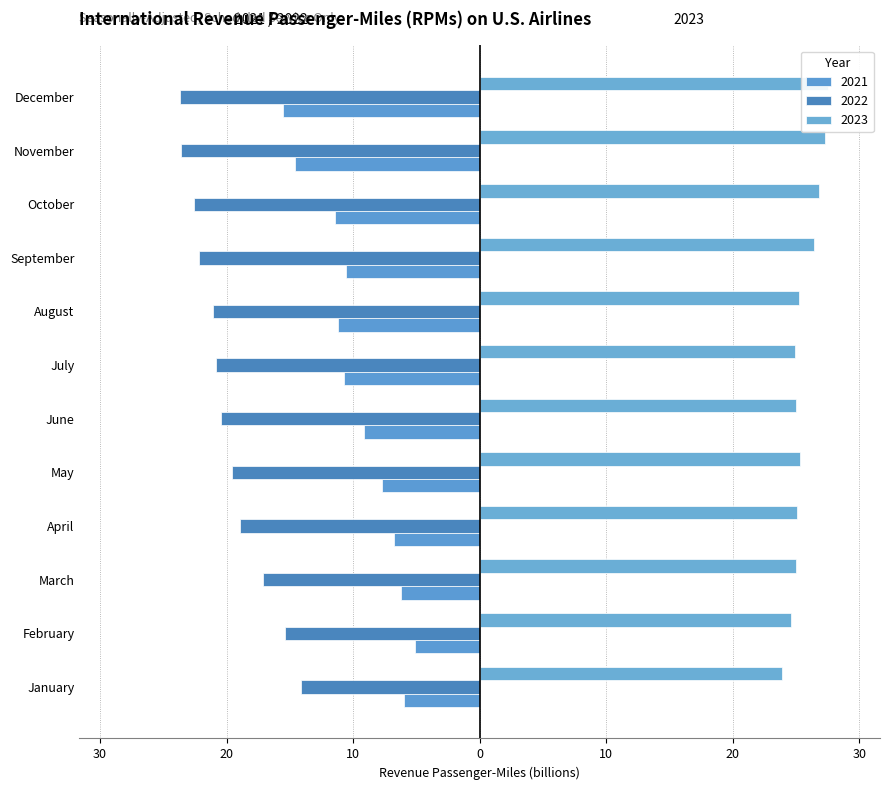

What are all the series names shown in the legend?

2021, 2022, 2023